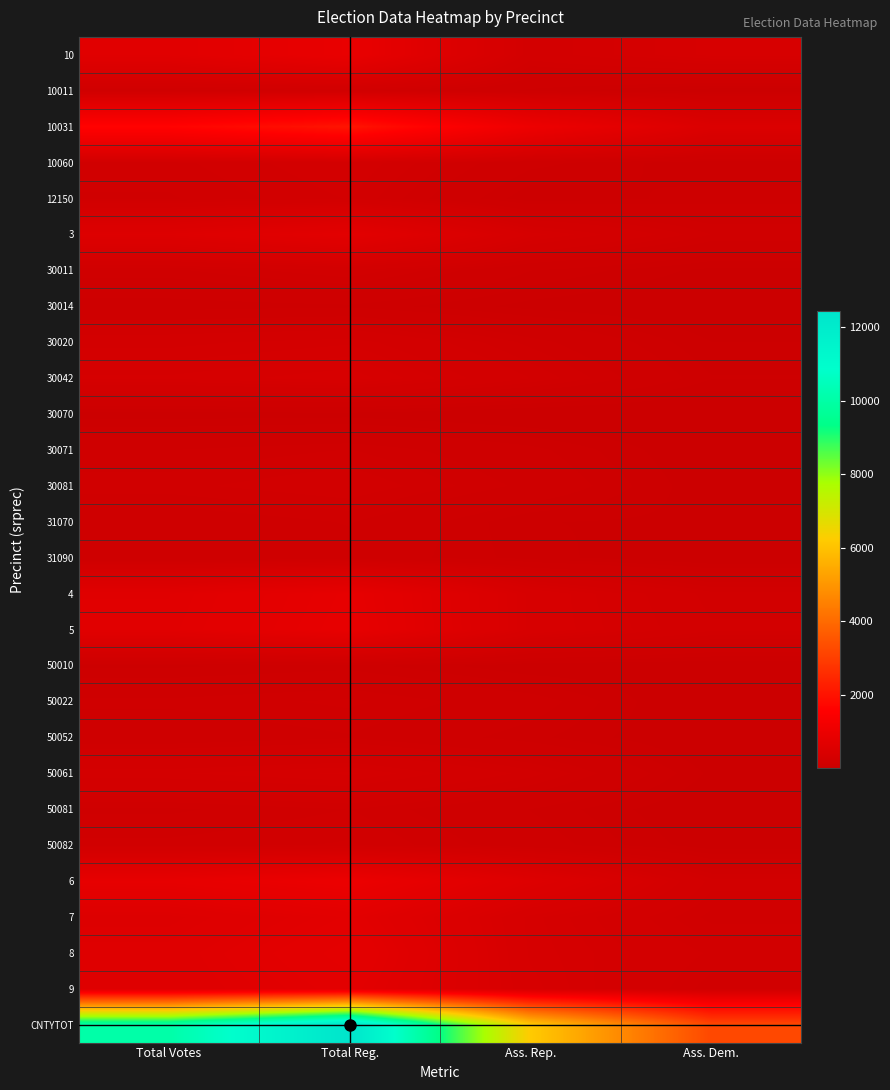

How many categories are shown in the chart?

4